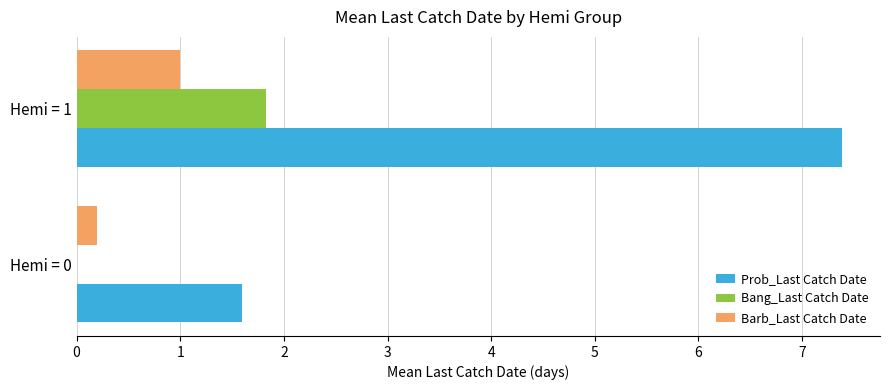

What is the sum of all Prob_Last Catch Date values?

9.0